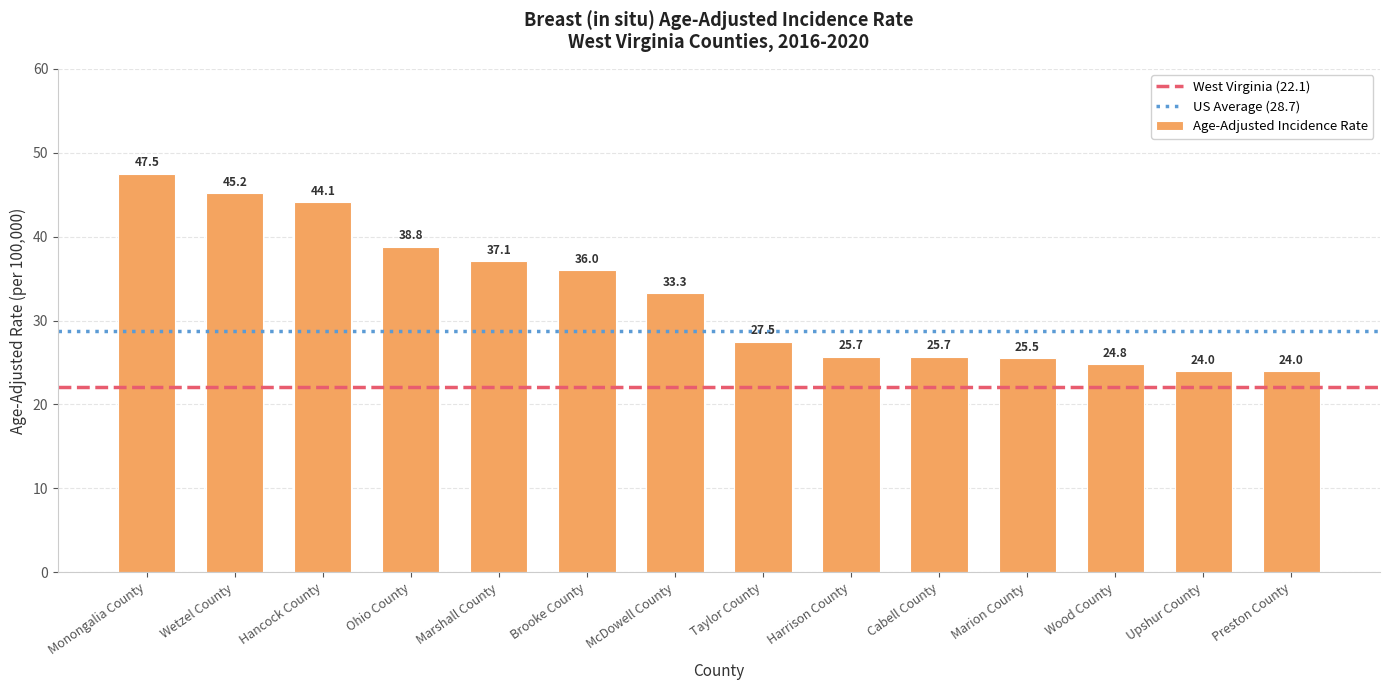

What position from the left is Wetzel County?

2